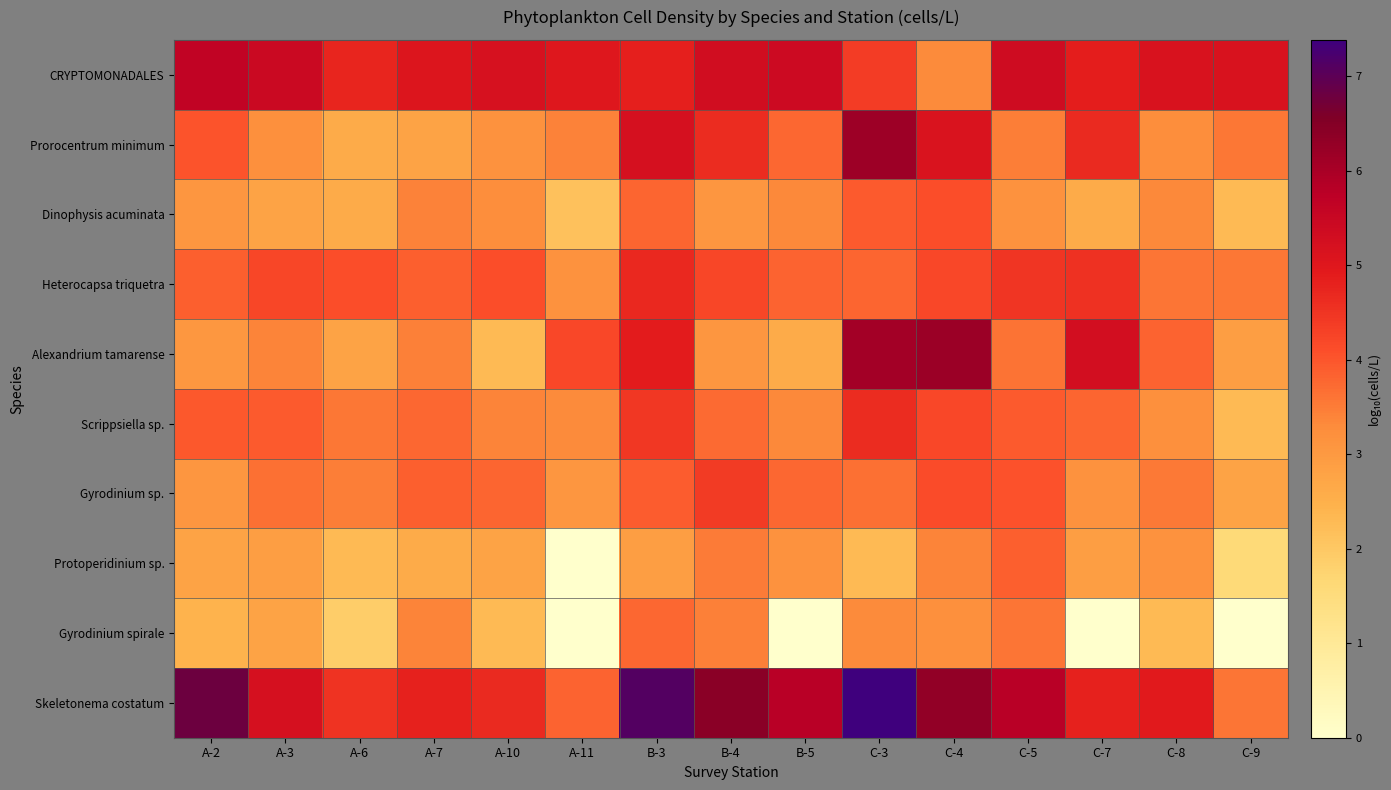

Reading right to left, list all the values displayed in this chart.

CRYPTOMONADALES: C-9=5.2	C-8=5.2	C-7=4.9	C-5=5.3	C-4=3.3	C-3=4.4	B-5=5.4	B-4=5.3	B-3=4.8	A-11=5.0	A-10=5.2	A-7=5.1	A-6=4.7	A-3=5.4	A-2=5.6
Prorocentrum minimum: C-9=3.6	C-8=3.3	C-7=4.6	C-5=3.5	C-4=5.1	C-3=6.2	B-5=3.8	B-4=4.6	B-3=5.2	A-11=3.4	A-10=3.1	A-7=2.8	A-6=2.6	A-3=3.2	A-2=4.0
Dinophysis acuminata: C-9=2.3	C-8=3.3	C-7=2.6	C-5=3.1	C-4=4.1	C-3=3.9	B-5=3.3	B-4=3.1	B-3=3.8	A-11=2.1	A-10=3.3	A-7=3.4	A-6=2.6	A-3=2.8	A-2=3.1
Heterocapsa triquetra: C-9=3.6	C-8=3.6	C-7=4.6	C-5=4.5	C-4=4.2	C-3=3.8	B-5=3.8	B-4=4.2	B-3=4.7	A-11=3.1	A-10=4.1	A-7=3.9	A-6=4.1	A-3=4.2	A-2=3.9
Alexandrium tamarense: C-9=2.9	C-8=3.8	C-7=5.3	C-5=3.6	C-4=6.2	C-3=6.1	B-5=2.6	B-4=3.1	B-3=4.9	A-11=4.2	A-10=2.3	A-7=3.4	A-6=2.8	A-3=3.4	A-2=3.0
Scrippsiella sp.: C-9=2.3	C-8=3.2	C-7=3.8	C-5=3.9	C-4=4.2	C-3=4.6	B-5=3.3	B-4=3.7	B-3=4.4	A-11=3.3	A-10=3.4	A-7=3.8	A-6=3.6	A-3=3.9	A-2=4.0
Gyrodinium sp.: C-9=2.8	C-8=3.5	C-7=3.1	C-5=4.0	C-4=4.1	C-3=3.6	B-5=3.8	B-4=4.4	B-3=3.9	A-11=3.1	A-10=3.8	A-7=3.9	A-6=3.5	A-3=3.7	A-2=3.1
Protoperidinium sp.: C-9=1.6	C-8=3.1	C-7=2.9	C-5=3.9	C-4=3.4	C-3=2.3	B-5=3.1	B-4=3.5	B-3=2.9	A-11=0.0	A-10=2.8	A-7=2.6	A-6=2.3	A-3=2.9	A-2=2.8
Gyrodinium spirale: C-9=0.0	C-8=2.3	C-7=0.0	C-5=3.6	C-4=3.2	C-3=3.3	B-5=0.0	B-4=3.4	B-3=3.8	A-11=0.0	A-10=2.3	A-7=3.4	A-6=1.9	A-3=2.8	A-2=2.4
Skeletonema costatum: C-9=3.6	C-8=5.0	C-7=4.8	C-5=5.8	C-4=6.3	C-3=7.4	B-5=5.8	B-4=6.4	B-3=7.1	A-11=3.8	A-10=4.7	A-7=4.8	A-6=4.5	A-3=5.2	A-2=6.8